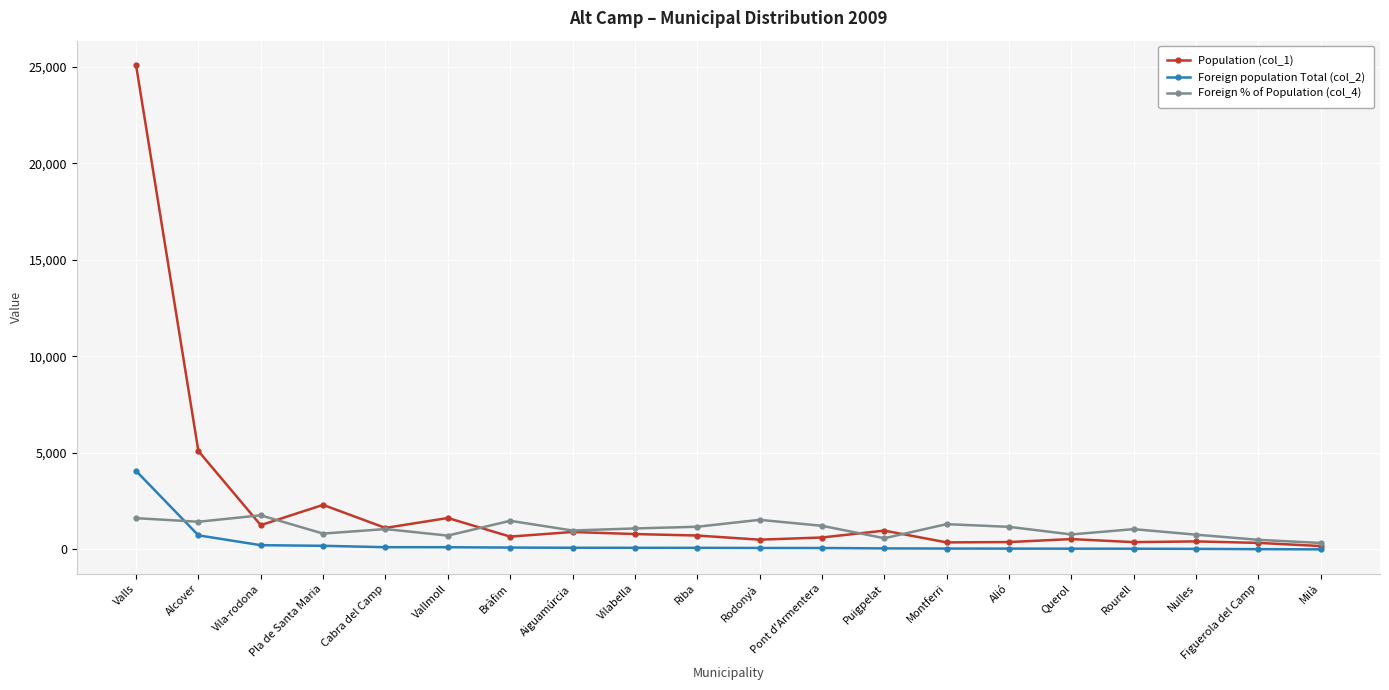

What is the value of the Population (col_1) point at the 12th from the left?

620